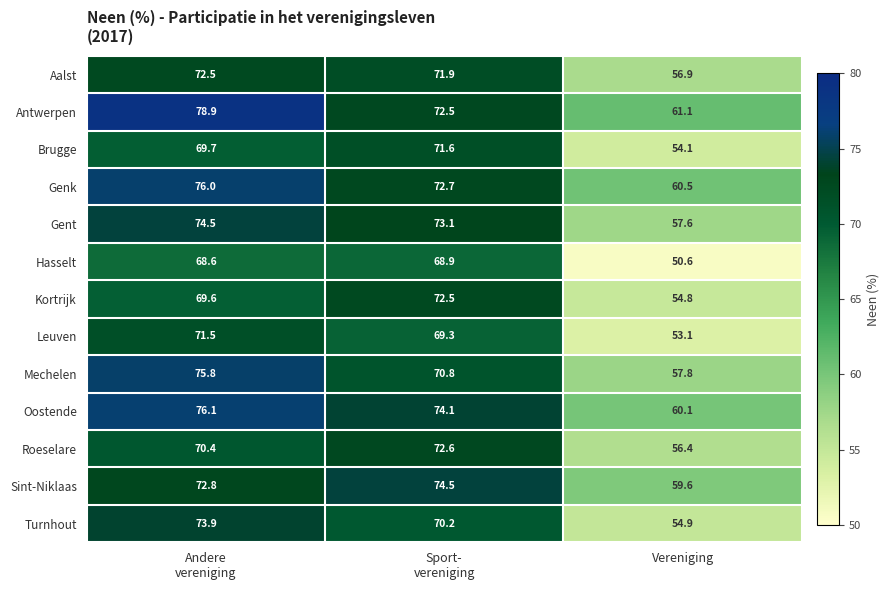

Between Andere
vereniging and Vereniging, which series saw the biggest shift?

Turnhout